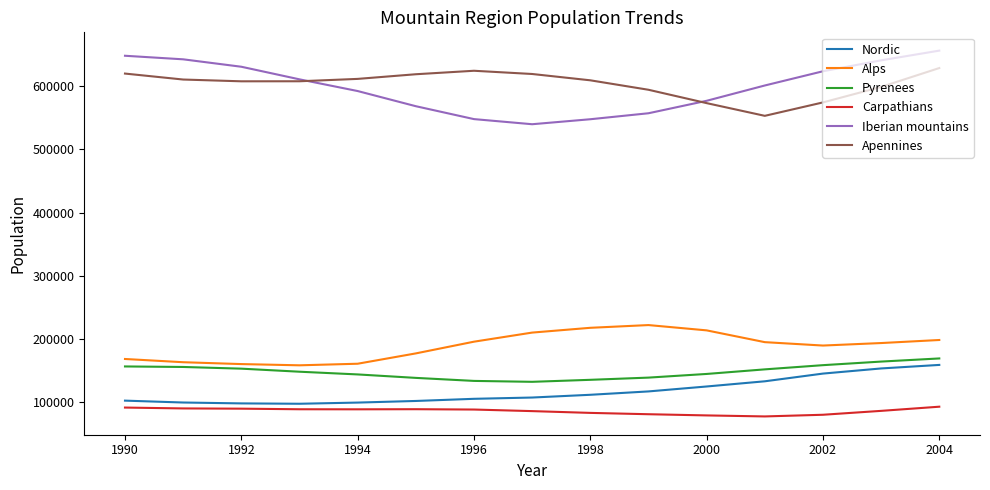

What is the maximum value shown in the chart?

656506